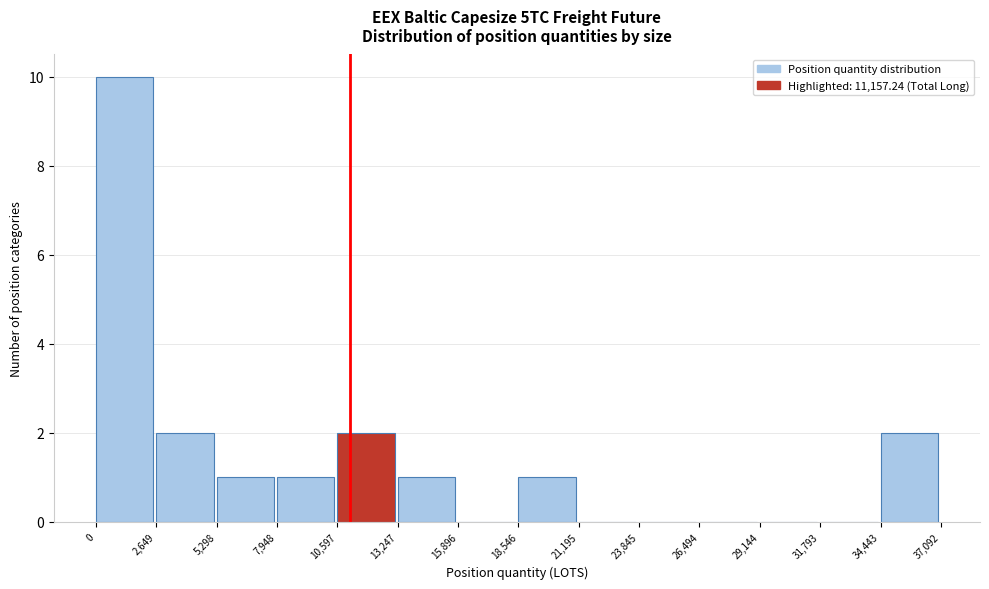

Over which range of the x-axis is the bar tallest?

0 to 2,649